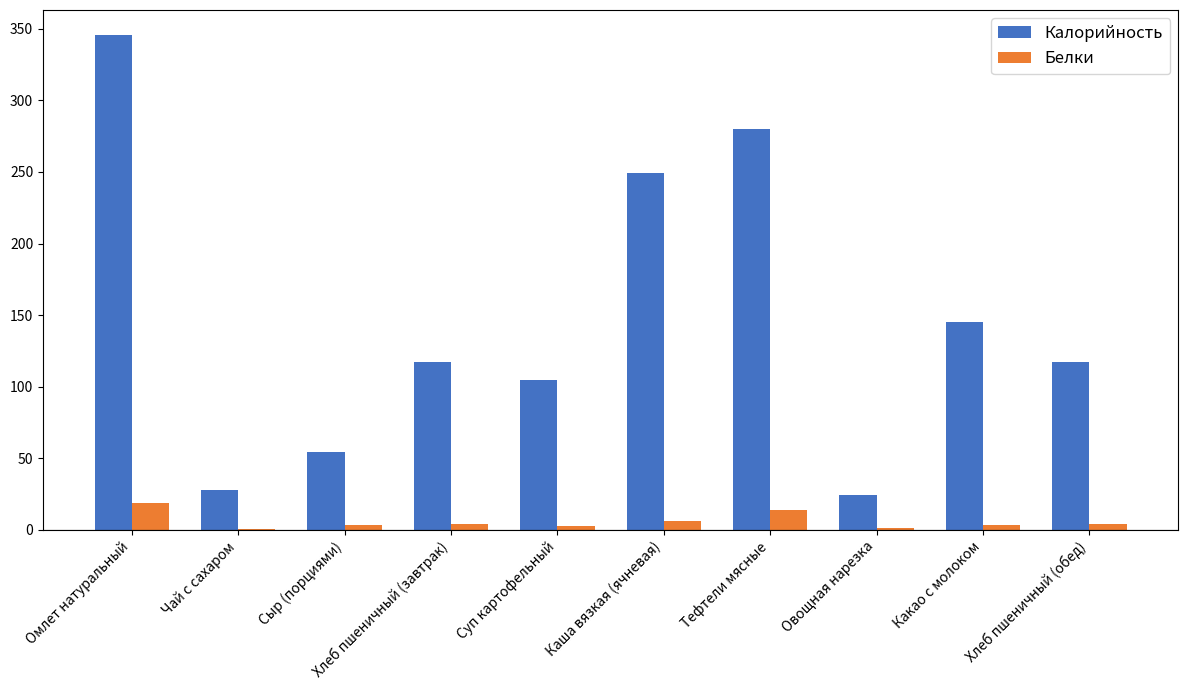

What is the greatest value displayed?

345.9